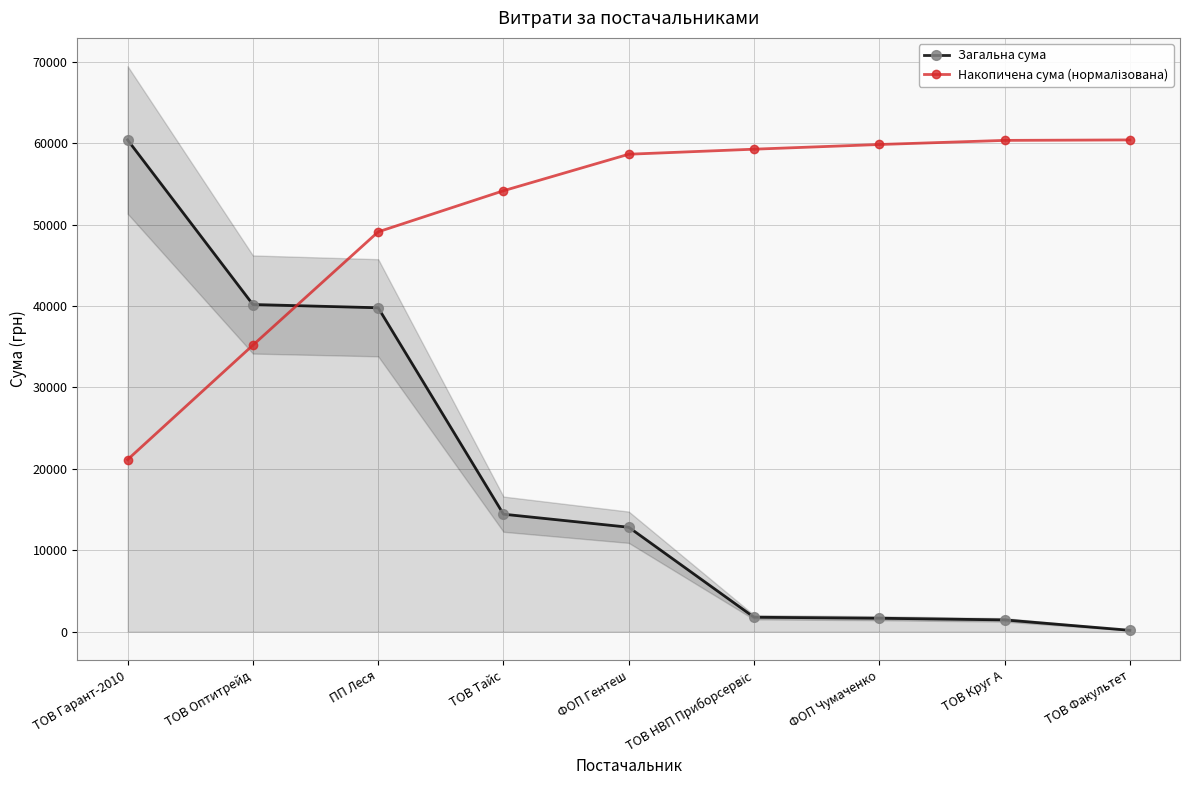

Does the chart have visible grid lines?

Yes